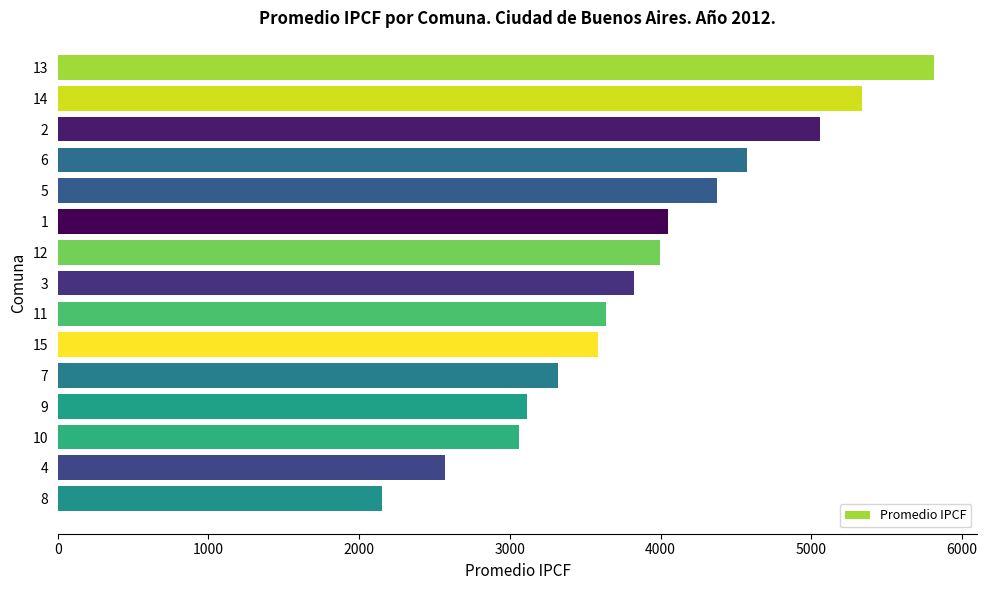

Reading top to bottom, extract all data points from this chart.

5811	5335	5060	4573	4374	4049	3996	3826	3639	3584	3316	3113	3057	2568	2148